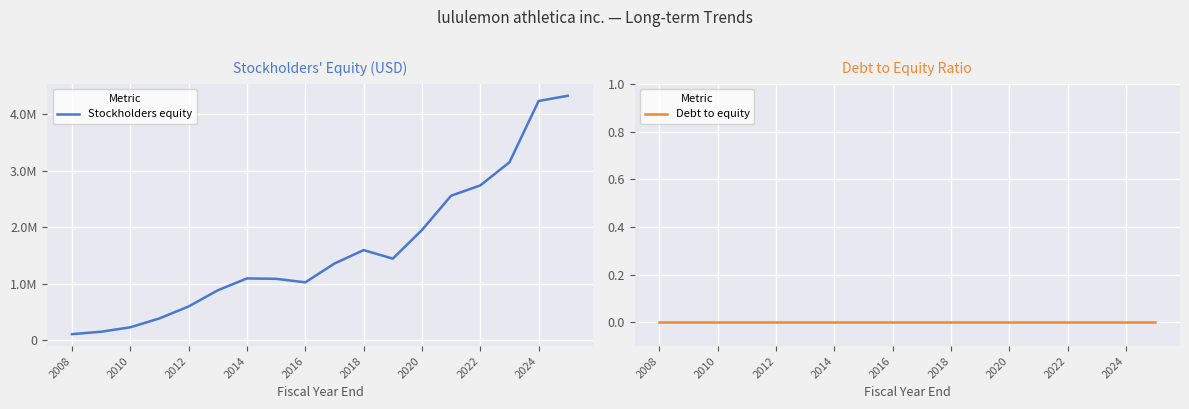

At how many categories does at least one series exceed 3209445?

2